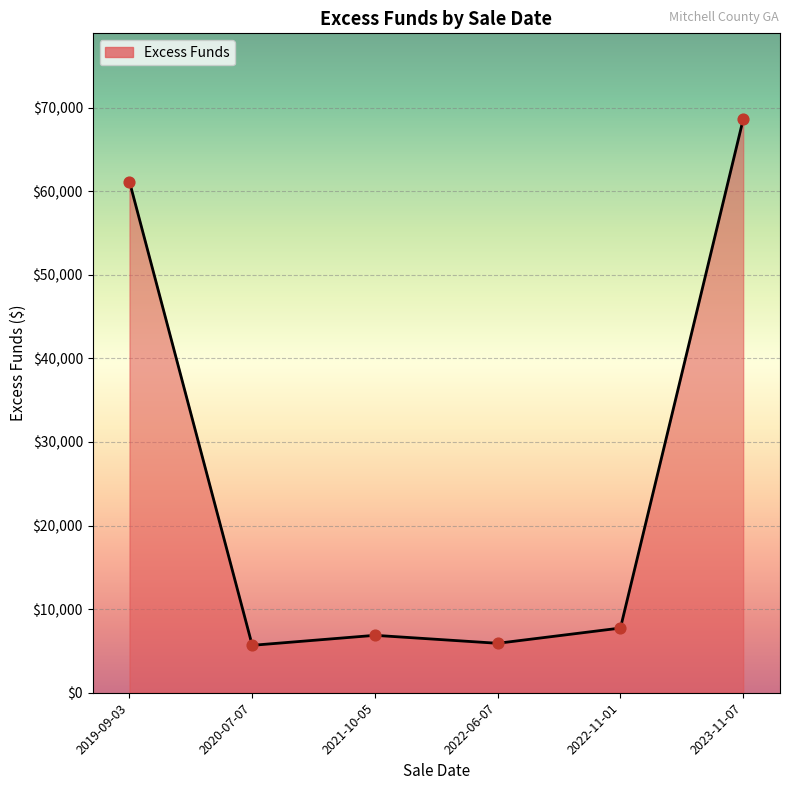

Approximately how many times larger is the value at 2023-11-07 compared to 2020-07-07?

12.1